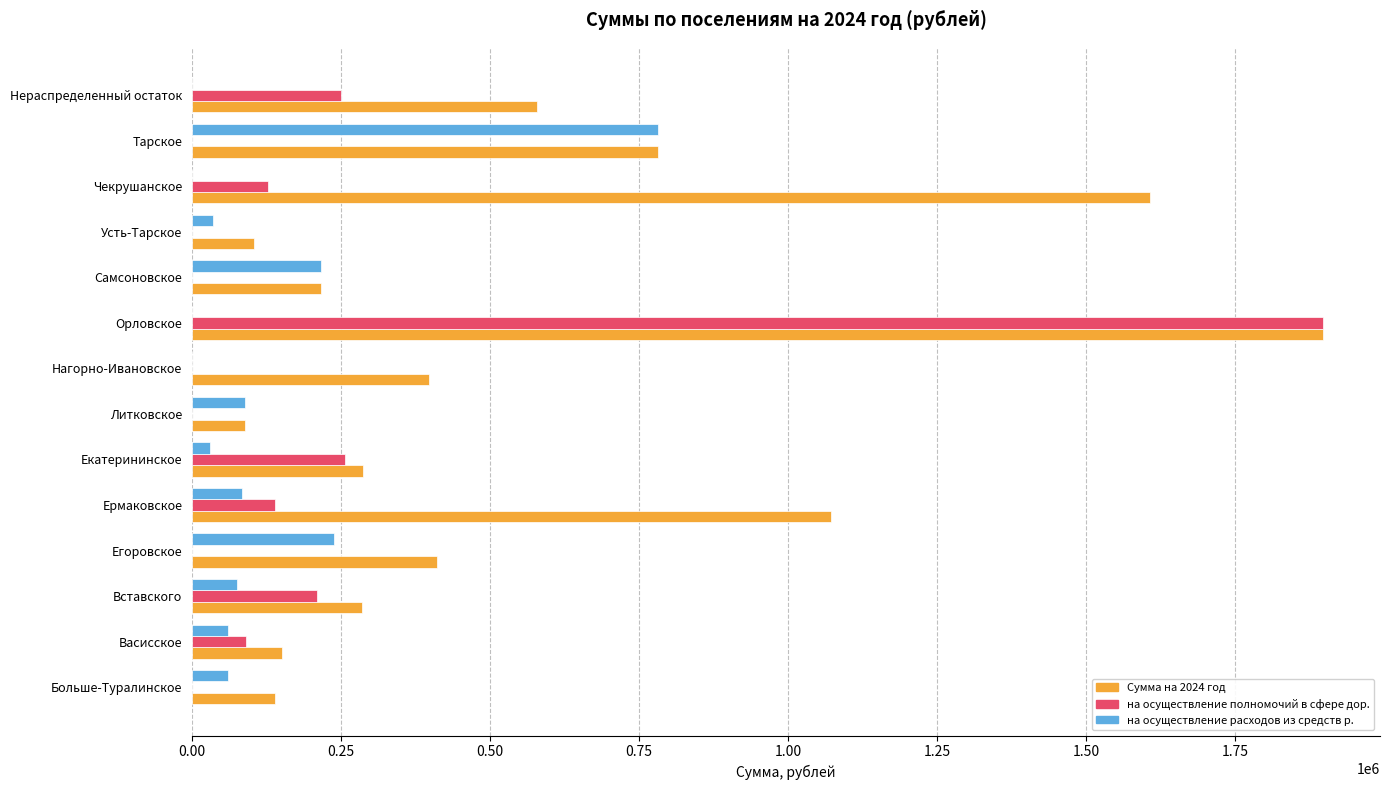

How many series are shown in this chart?

3